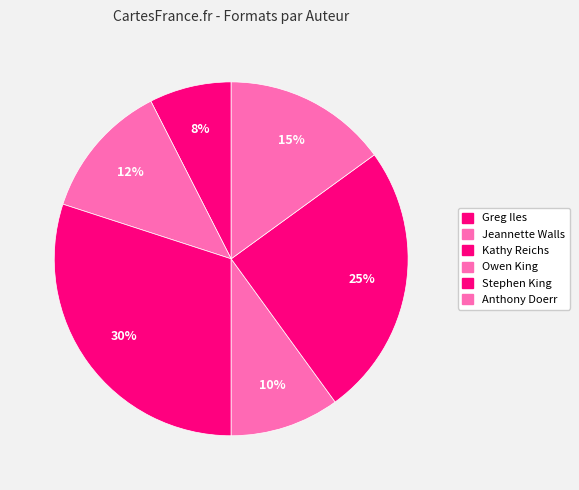

How many segments does this pie chart have?

6